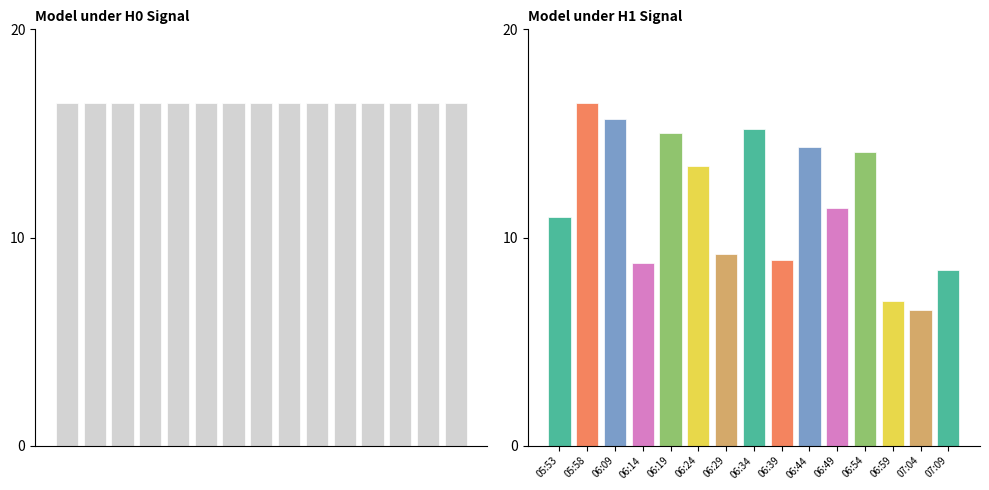

What is the sum of the SDS_P1 values at 06:44 and 05:53?

25.4